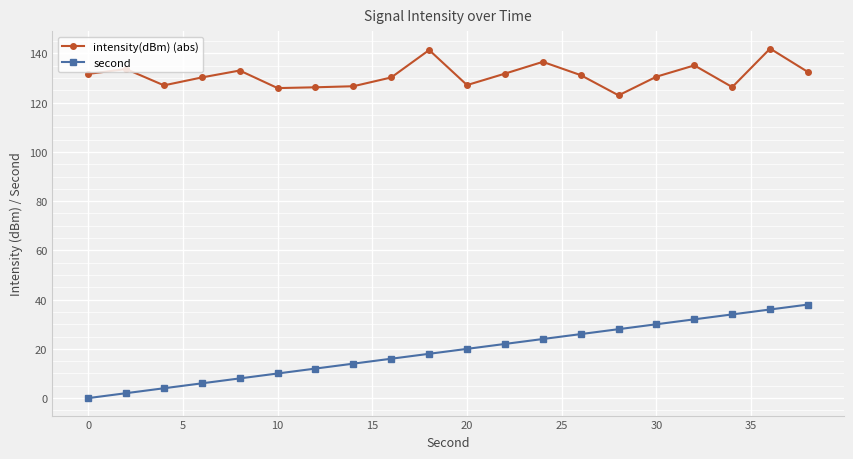

True or false: intensity(dBm) (abs) has more than 1 interior local peaks.

True